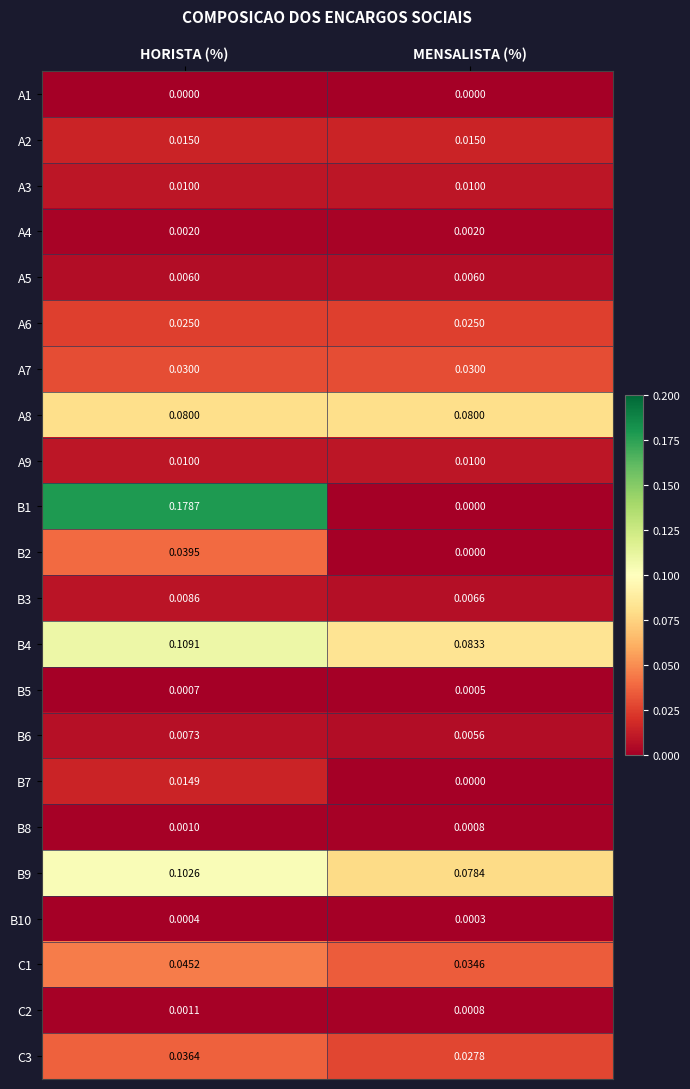

At which label is B5 closest to 0?

MENSALISTA (%)